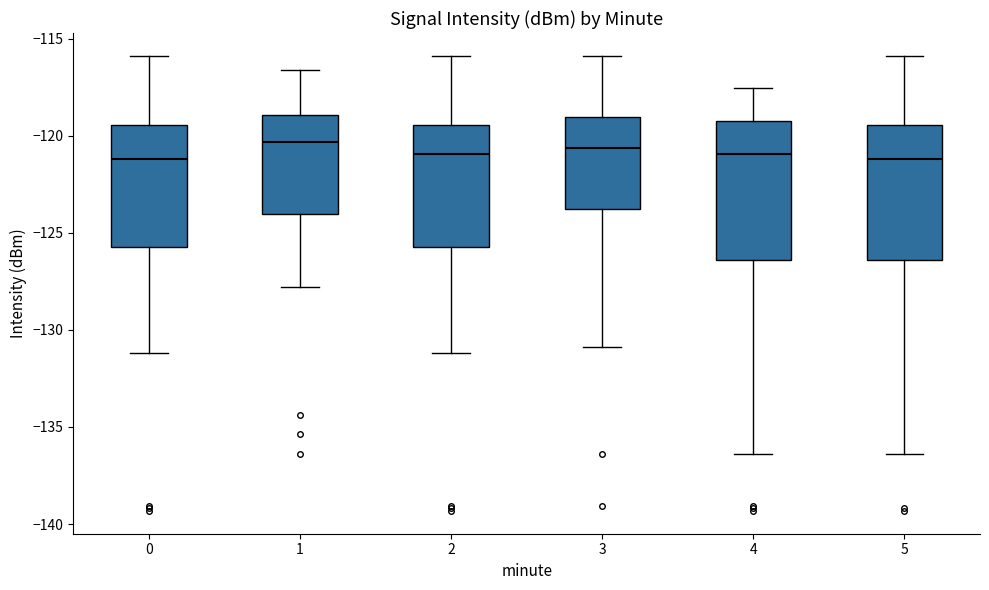

Where does the upper whisker of the box at x = 5 end on the y-axis? The values are not printed on the chart, so give them approximately, as read against the axis.

-116.0